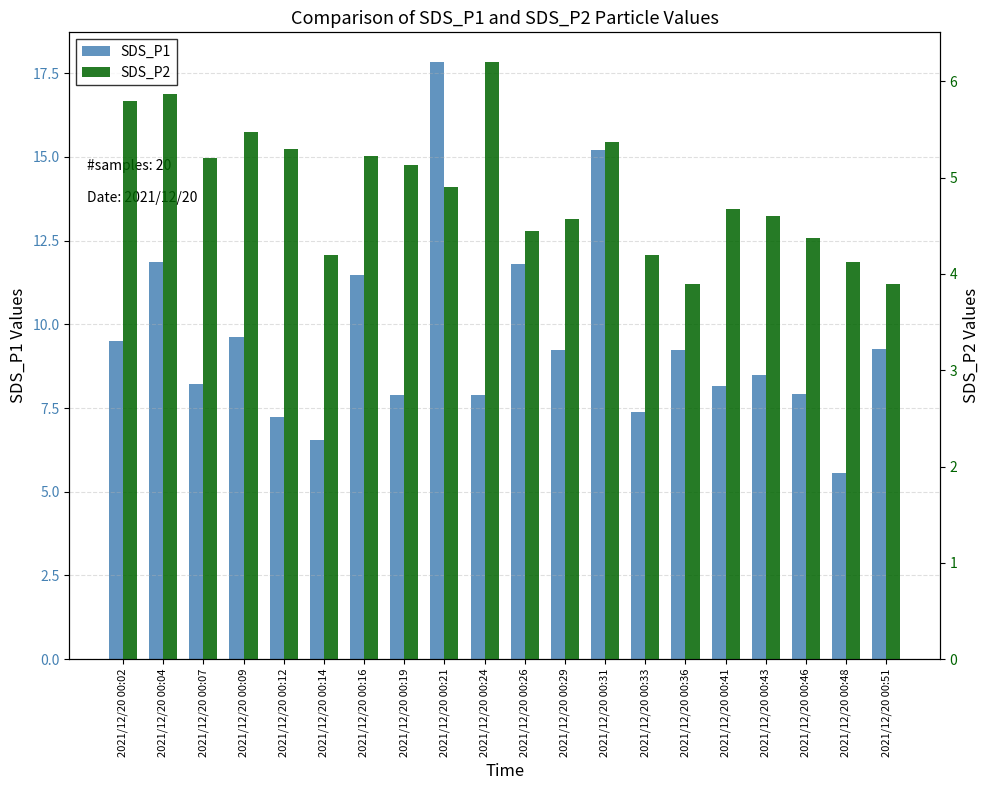

Are the bars grouped side by side (vs. stacked)?

Yes